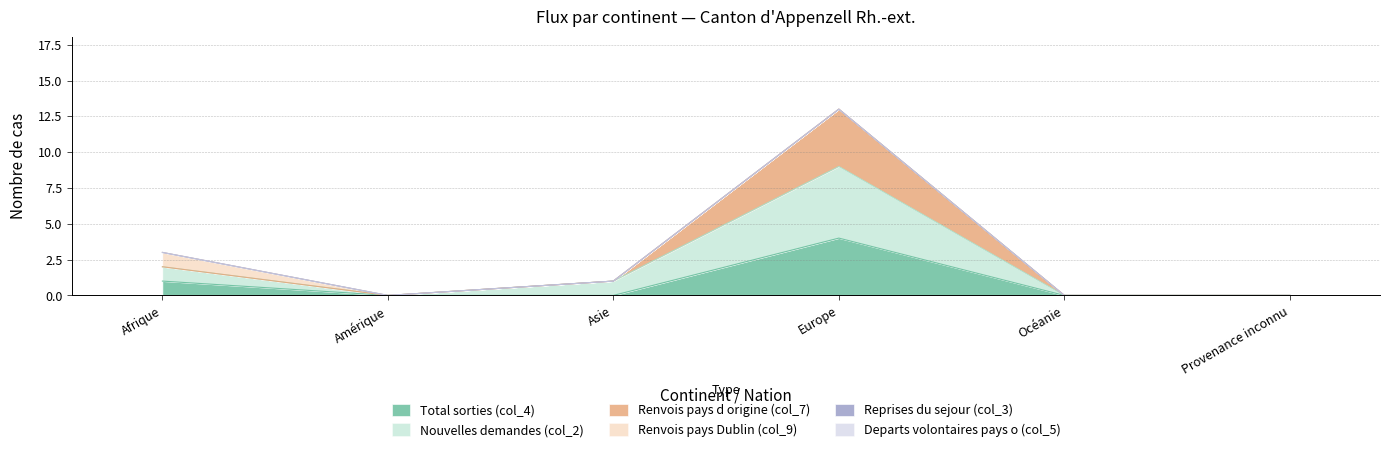

What is the difference between the second highest and minimum values in the Total sorties (col_4) series?

1